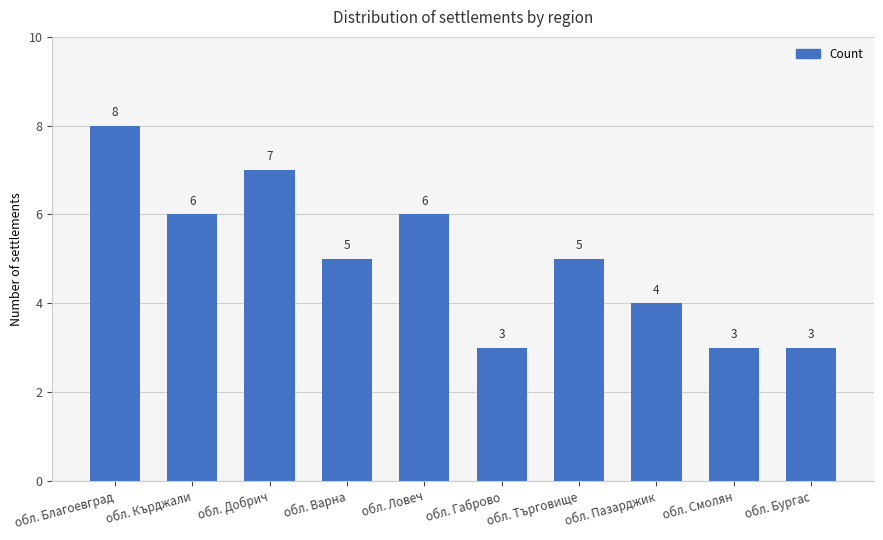

What is the average value?

5